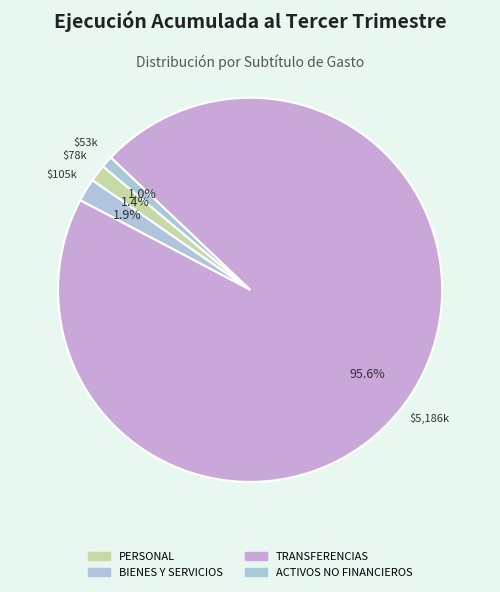

To the nearest percent, what is the average slice percentage?

25%